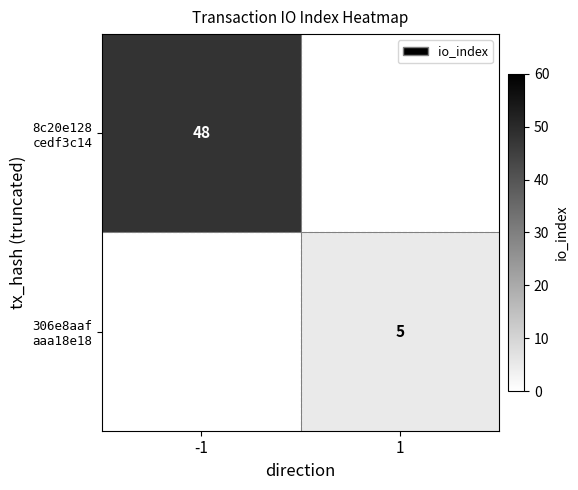

How many positive values does the 8c20e128 cedf3c14 series have?

1